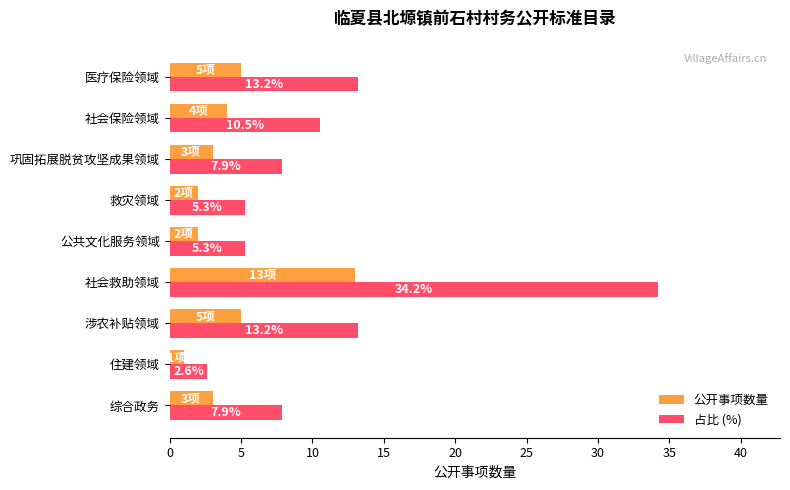

Rank the series by their average value, from lowest to highest.

公开事项数量, 占比 (%)